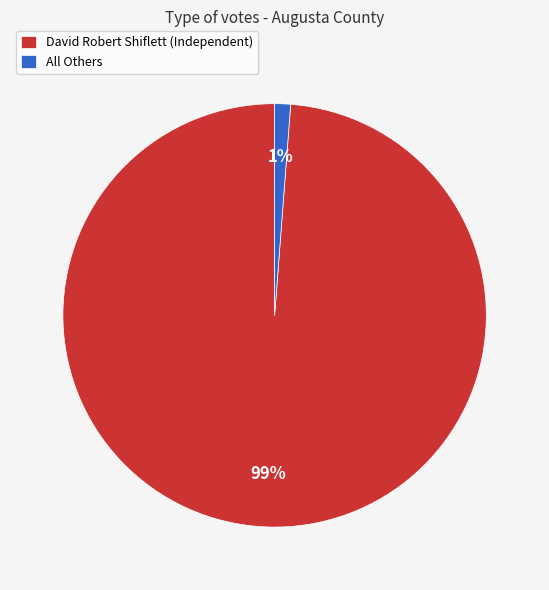

To the nearest percent, what percentage of the pie is David Robert Shiflett (Independent)?

99%